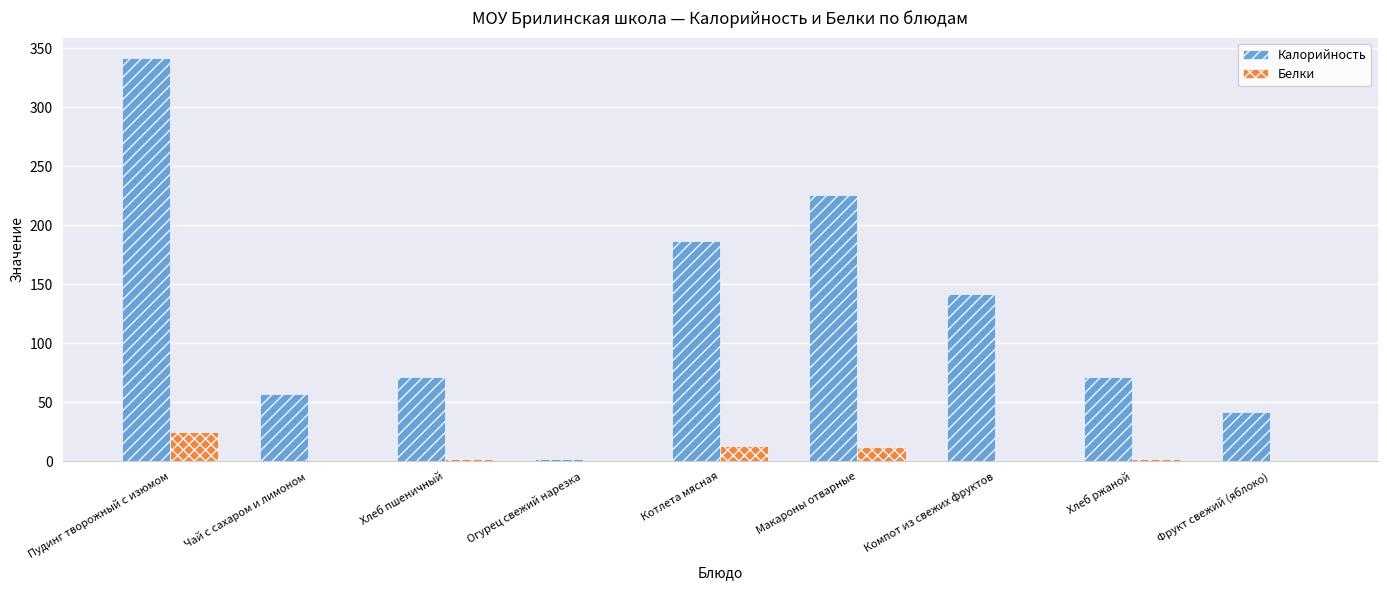

What is the approximate value of Калорийность at Котлета мясная?

187.0